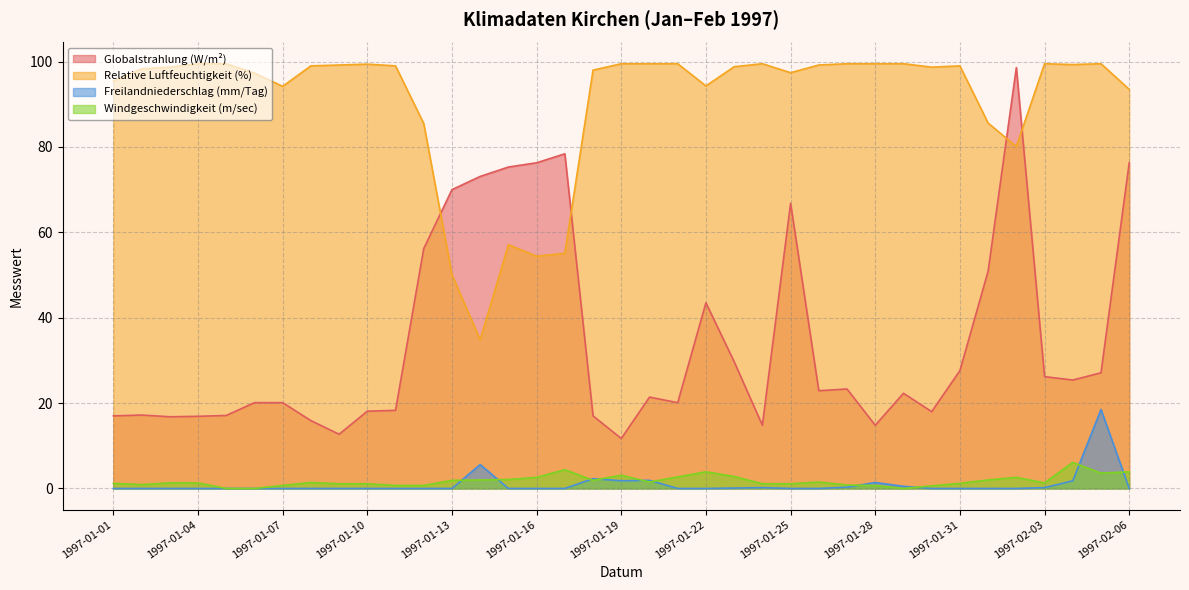

At which category does Windgeschwindigkeit (m/sec) reach its first local peak?

1997-01-08